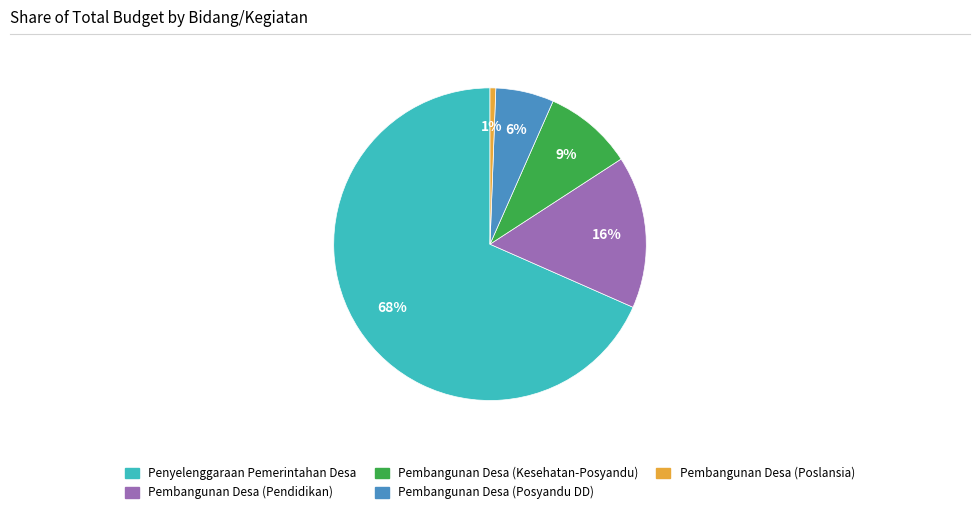

Do Penyelenggaraan Pemerintahan Desa and Pembangunan Desa (Kesehatan-Posyandu) together represent more than half of the pie?

Yes